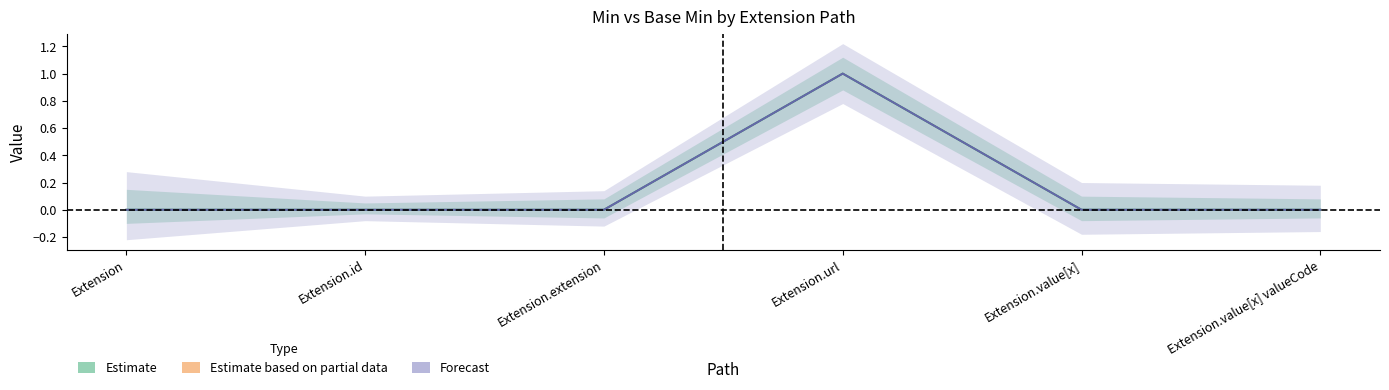

True or false: Base Min has more than 1 points higher than both neighbors.

False